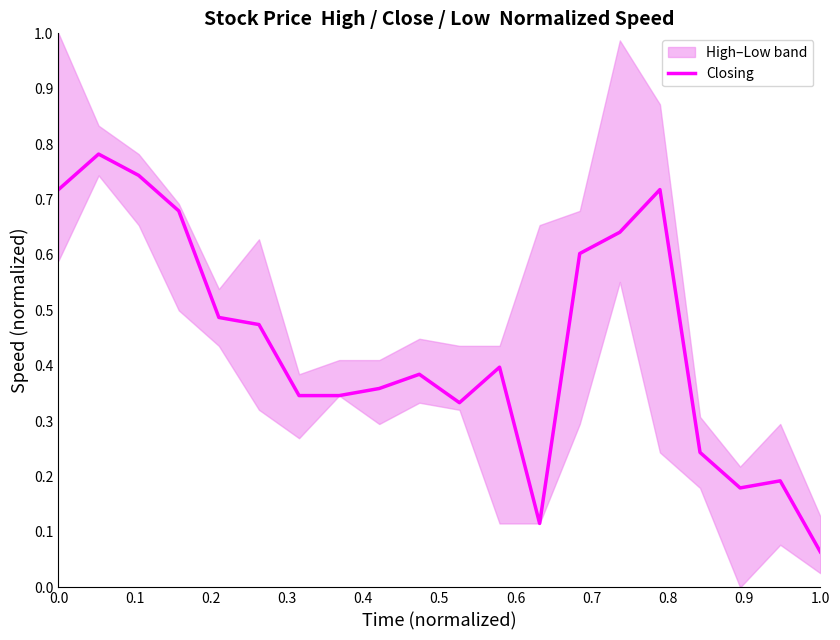

Is it true that Closing equals 0.4 at 0.0?

False